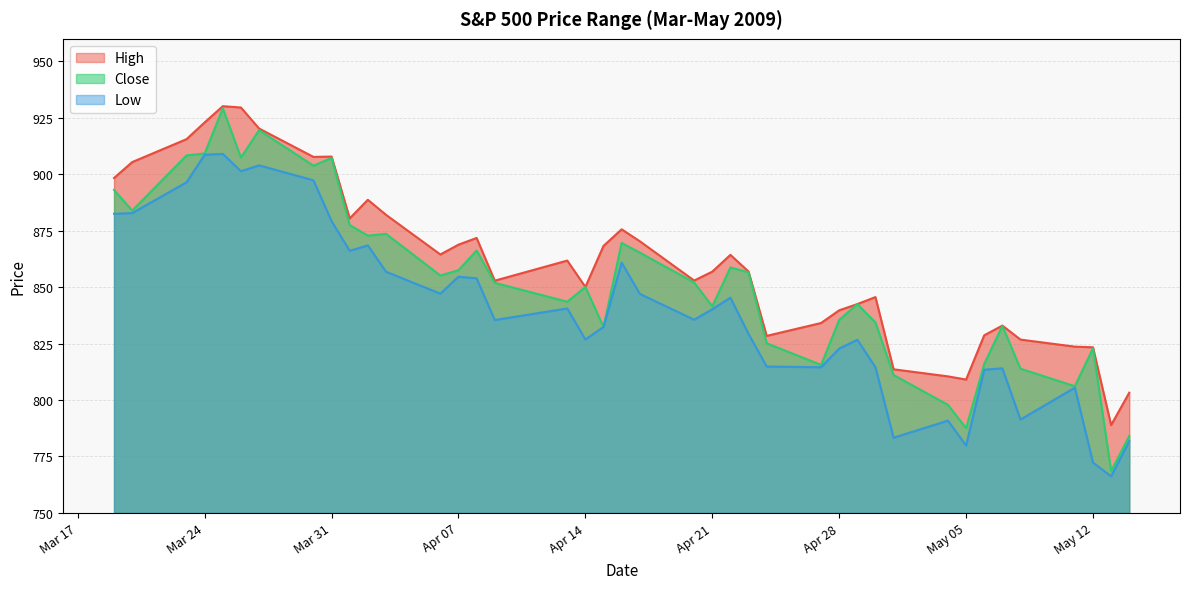

What is the sum of the Low values at 2009-03-25 and 2009-04-03?

1765.9